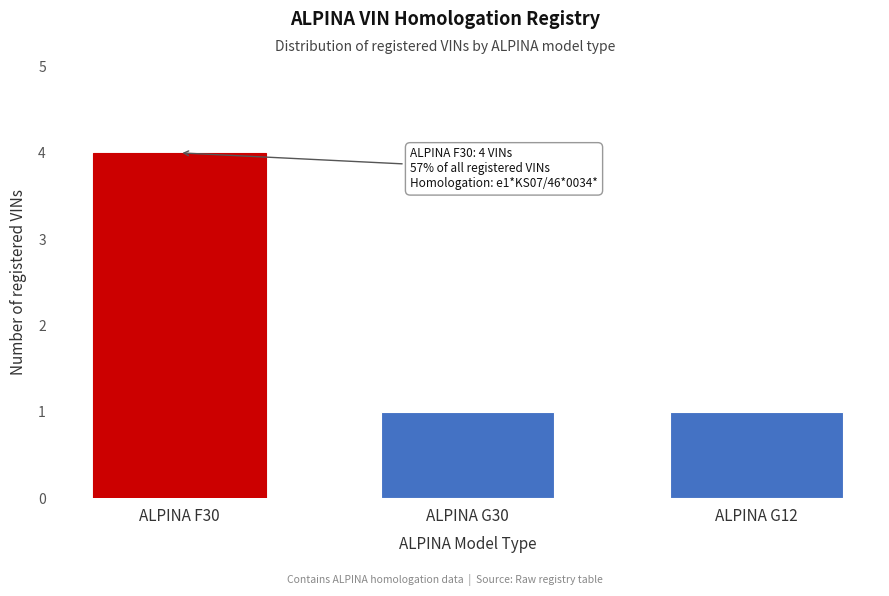

Reading left to right, transcribe all the data shown in this chart.

4	1	1